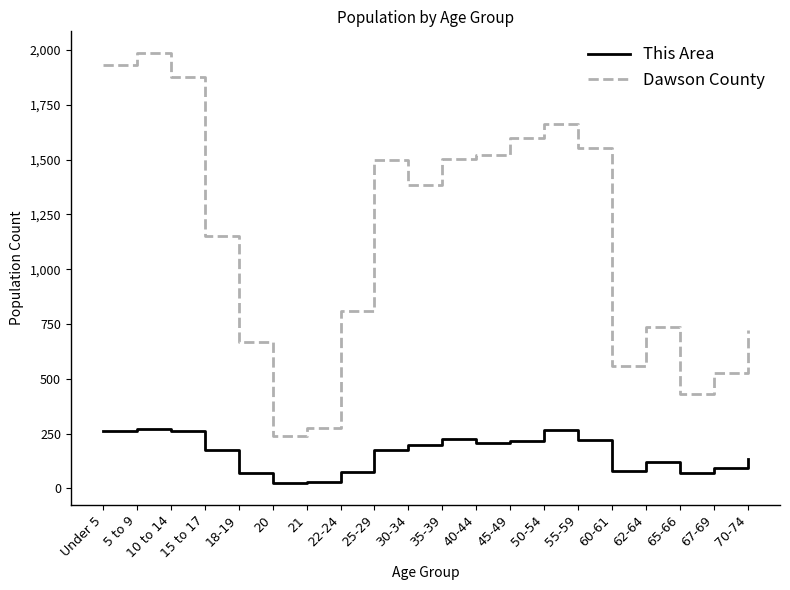

True or false: This Area and Dawson County cross at least once.

False